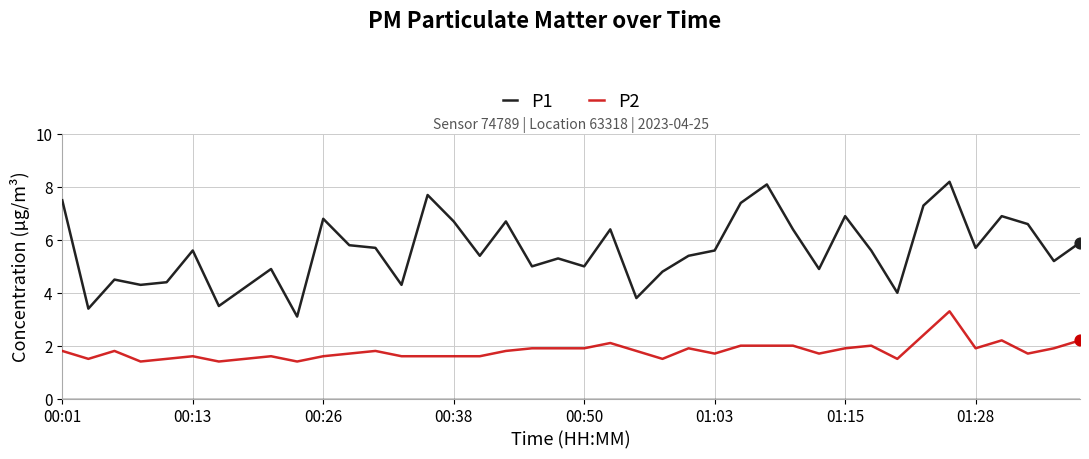

Which series has the largest total across all categories?

P1